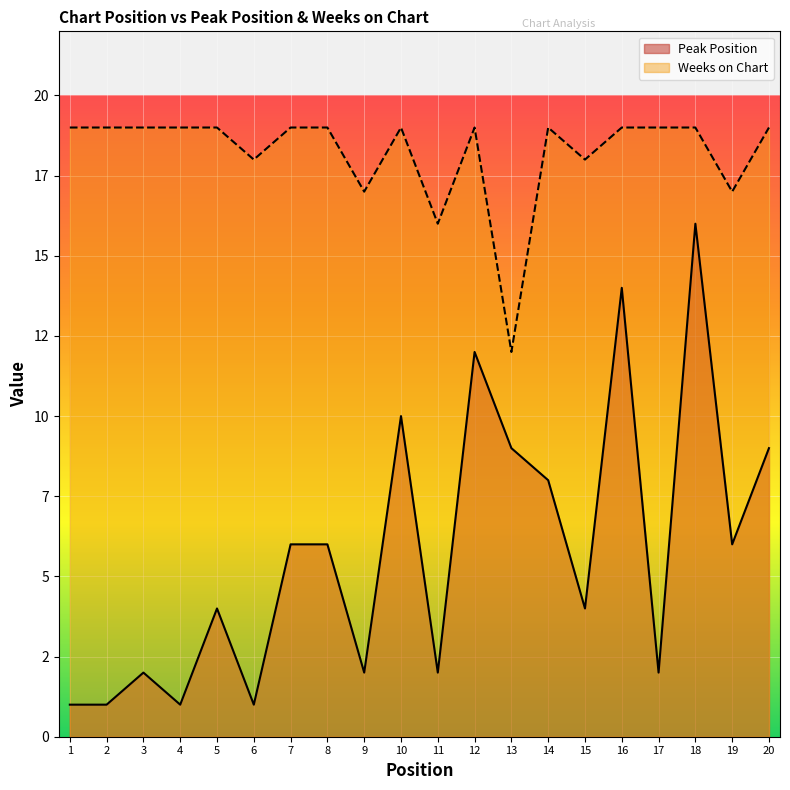

At how many categories does at least one series exceed 14?

19